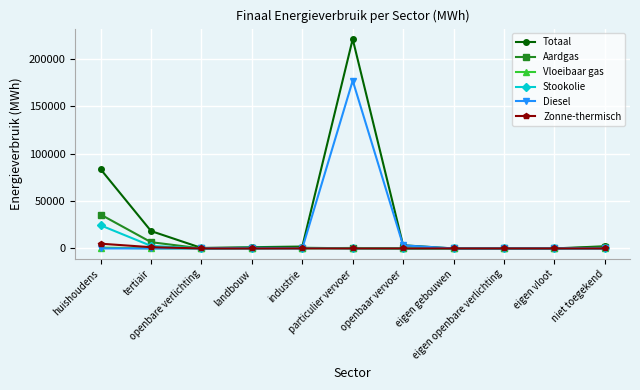

How many distinct data groups are displayed?

6